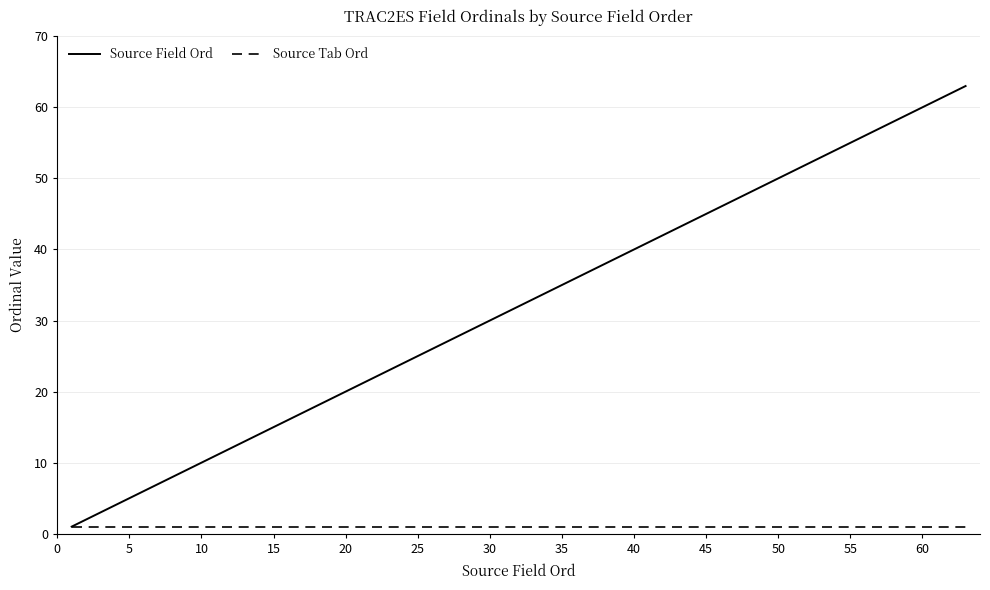

Which series has the widest spread of values?

Source Field Ord